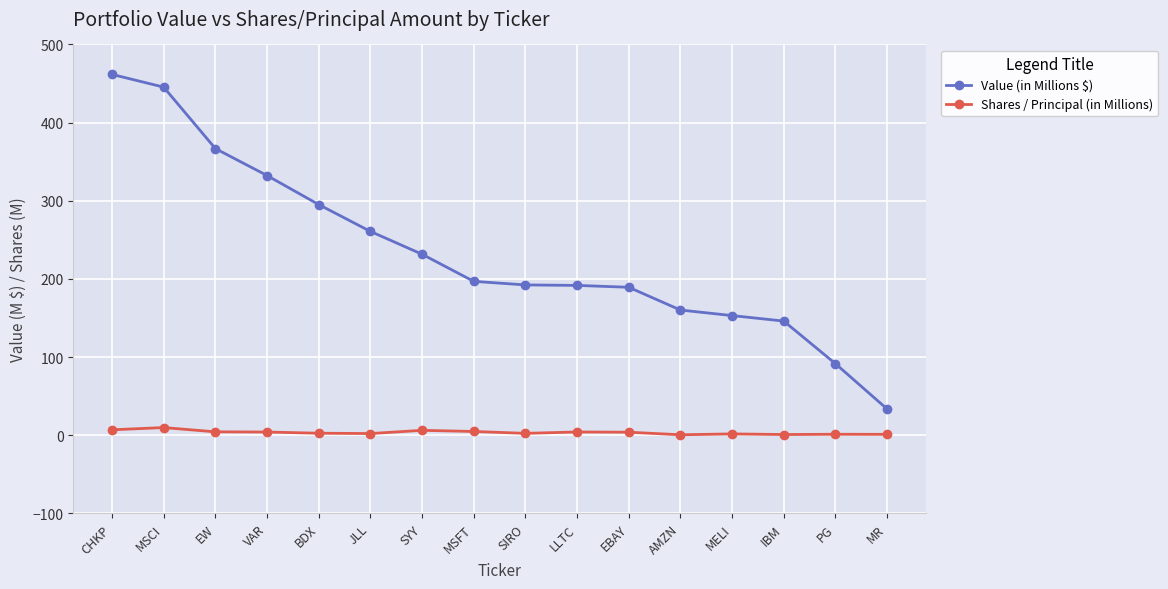

True or false: Shares / Principal (in Millions) has more than 2 interior local peaks.

True